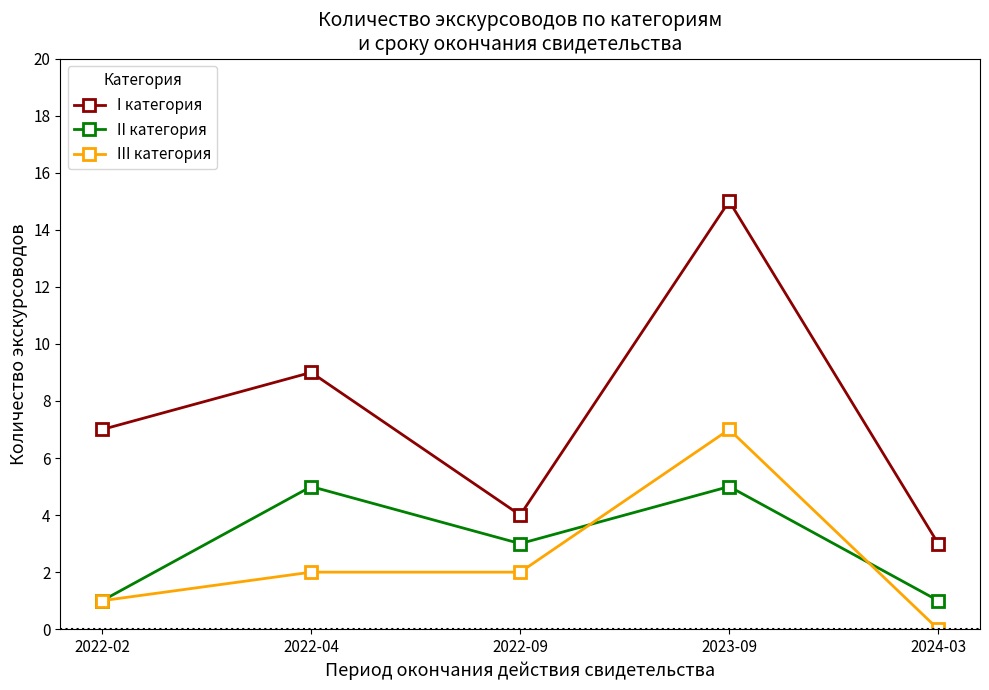

What is the minimum value for I категория?

3